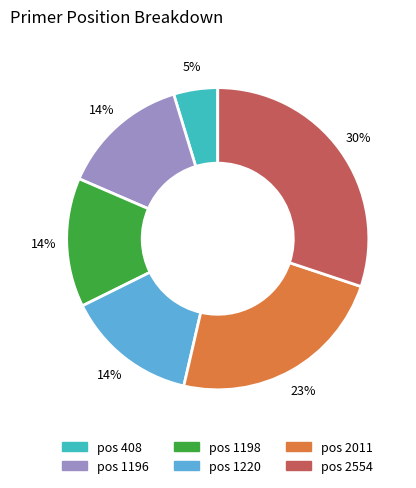

Is it true that pos 1196 is 4% of the pie?

False